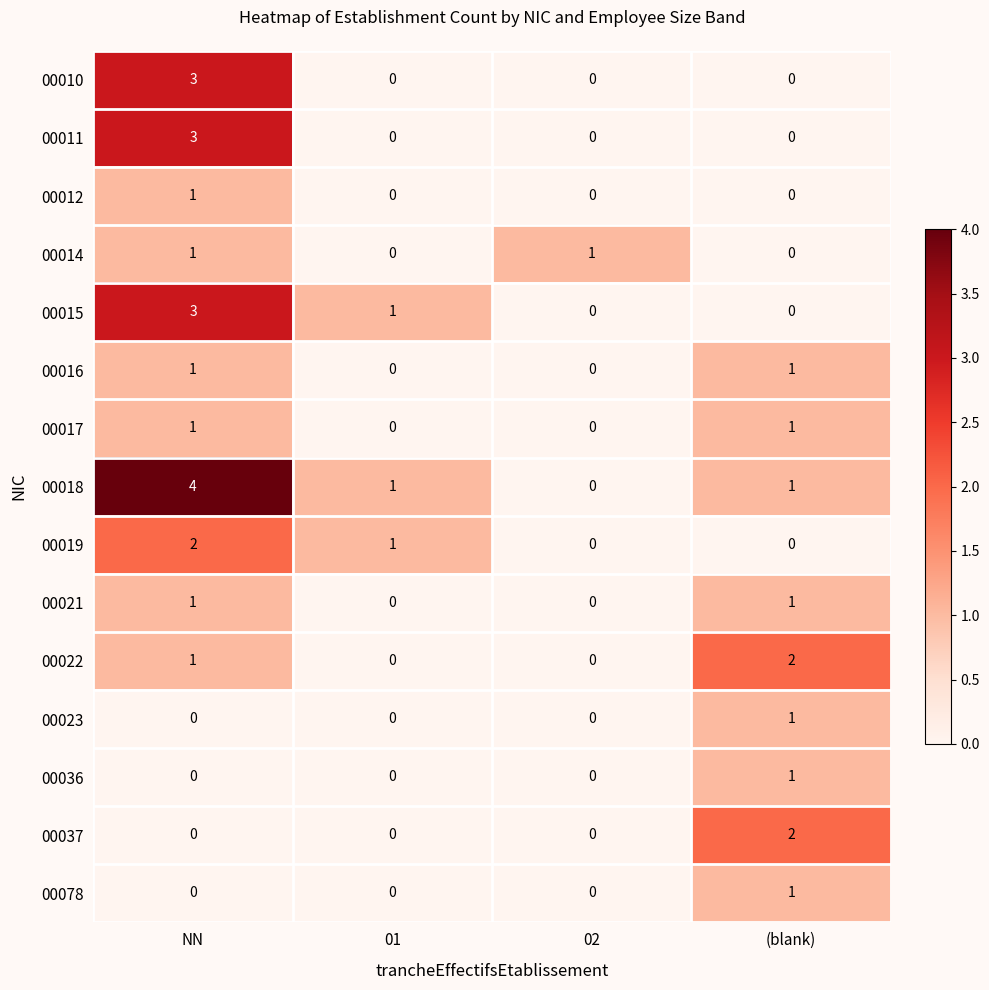

Which series has the widest spread of values?

00018